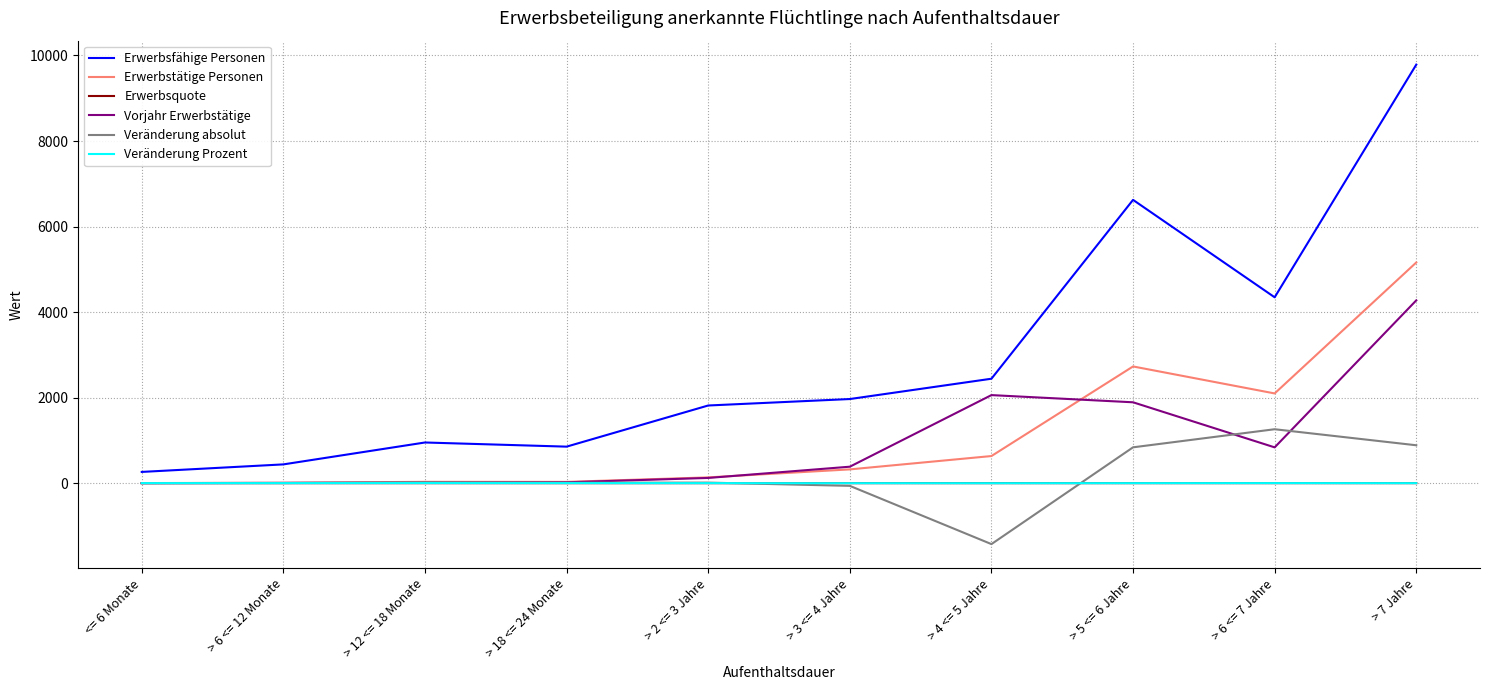

Which series has the widest spread of values?

Erwerbsfähige Personen